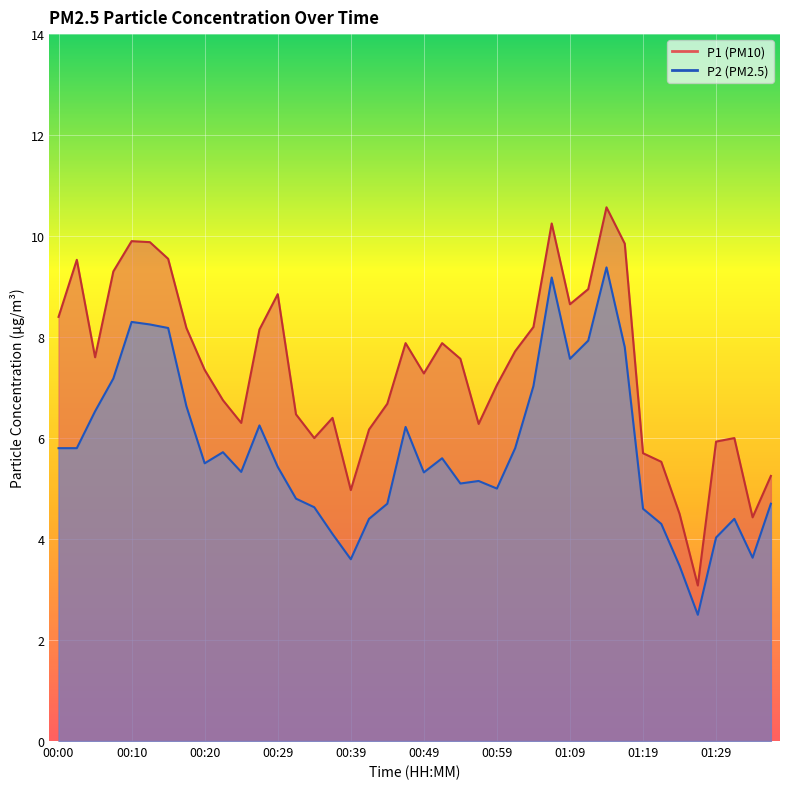

How many values in the P1 series are below 7?

17